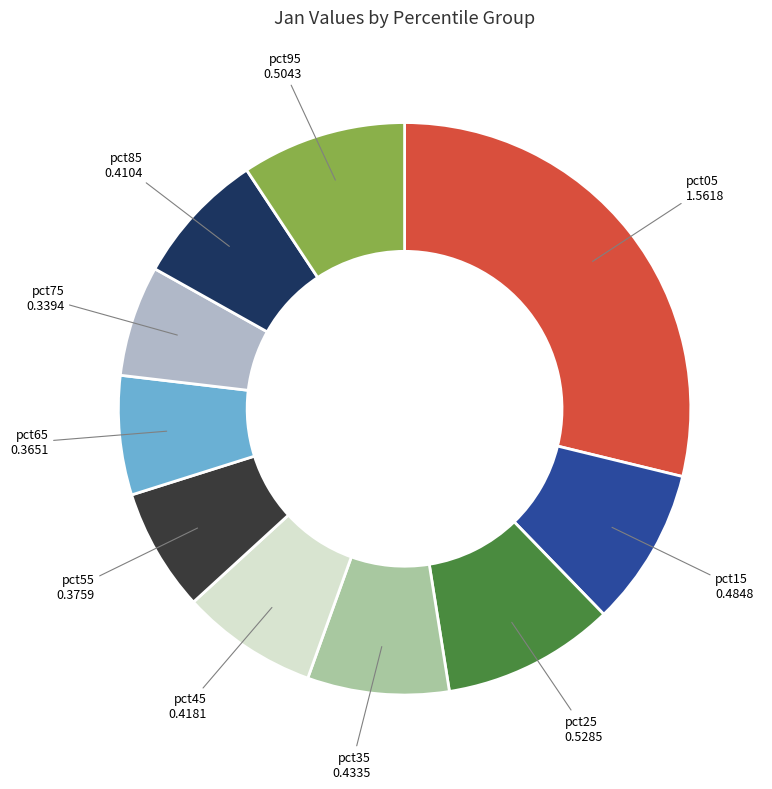

Does any single category account for the majority?

No